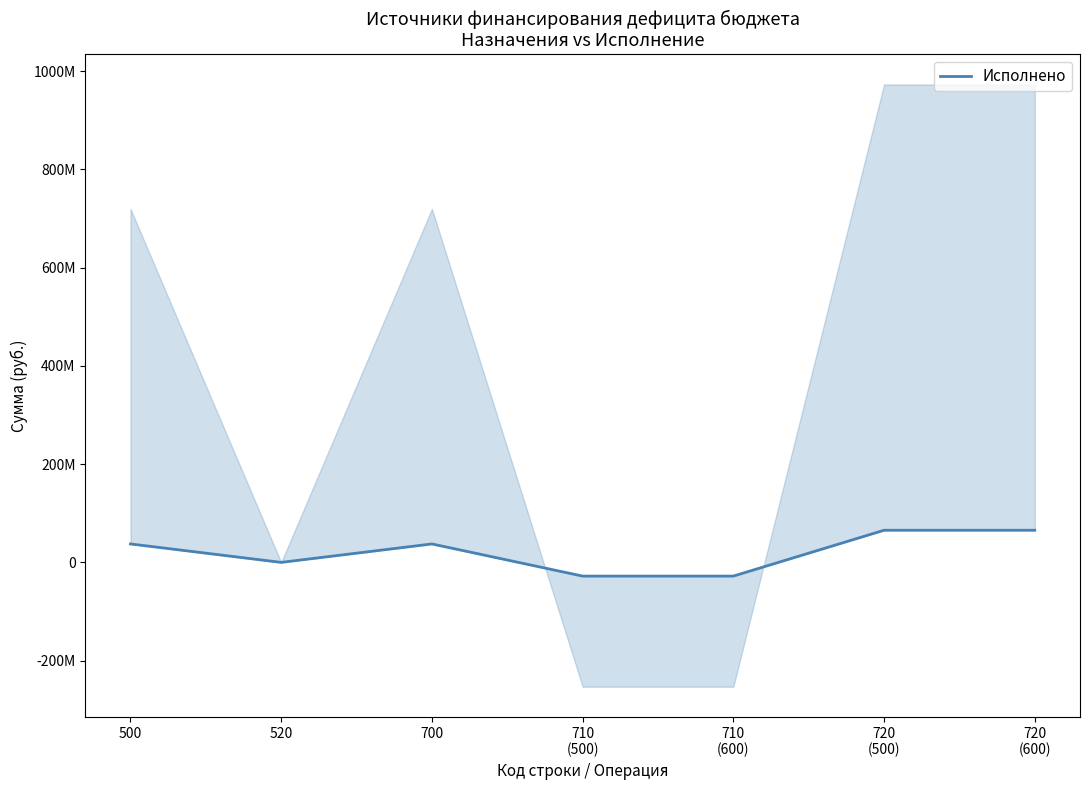

Reading right to left, what are all the values shown in this chart?

65430449.5	65430449.5	-27889387.6	-27889387.6	37541061.9	6461.0	37547522.9